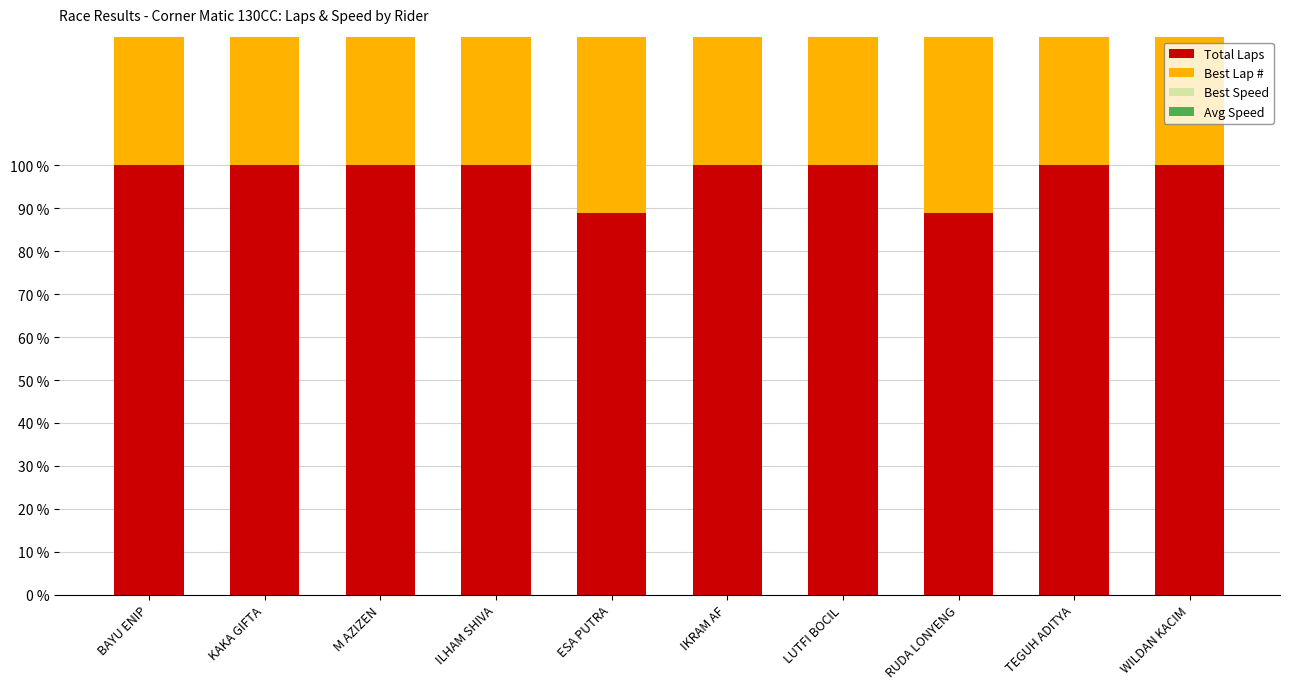

True or false: Best Speed has a value of 19.6 at LUTFI BOCIL.

True